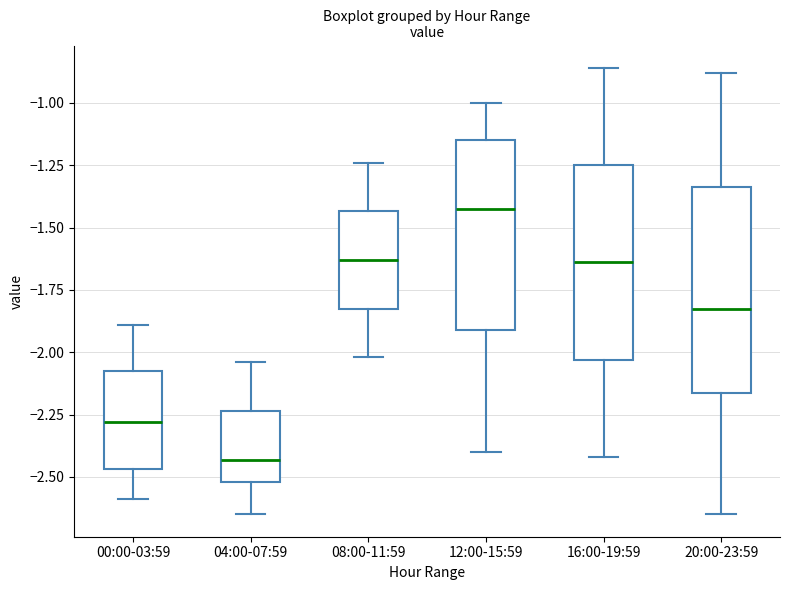

Where is the upper edge of the box for 20:00-23:59 on the y-axis? The values are not printed on the chart, so give them approximately, as read against the axis.

-1.35